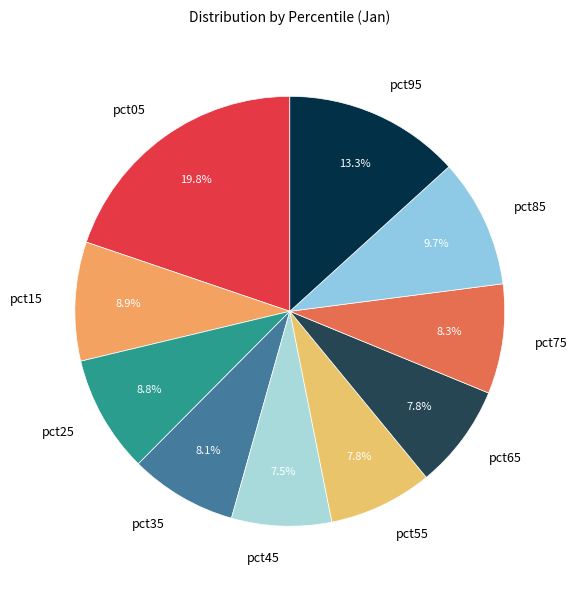

How many slices are in this pie chart?

10